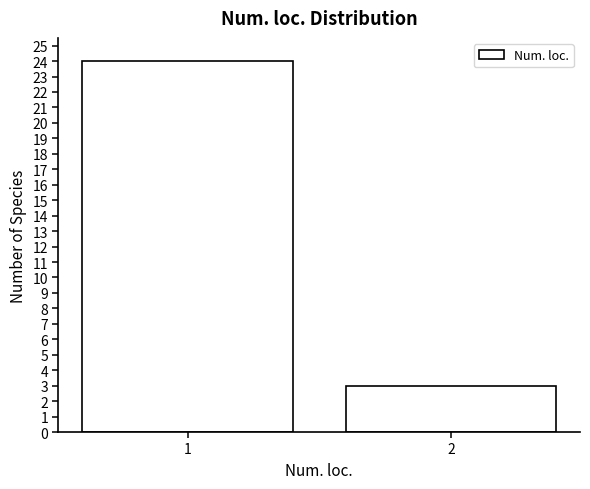

Reading left to right, what are all the values shown in this chart?

1=24	2=3